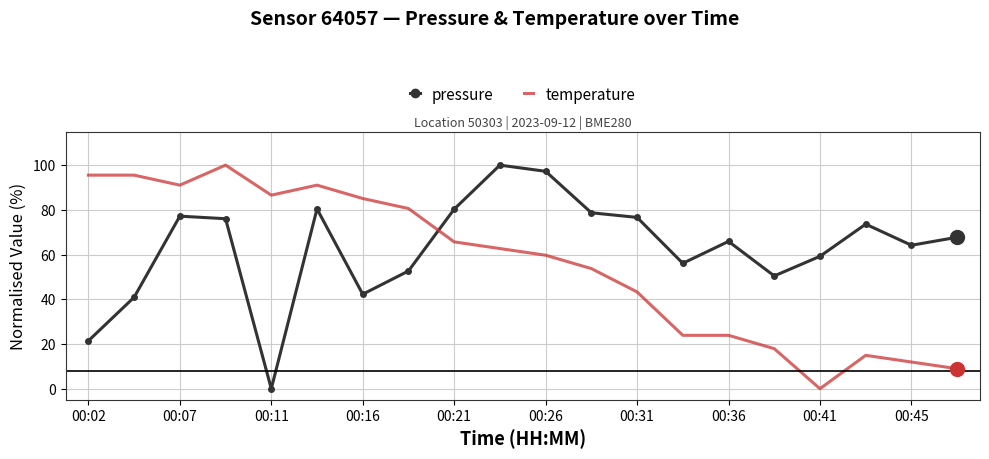

What is the difference between the maximum and minimum values in the temperature series?

100.0